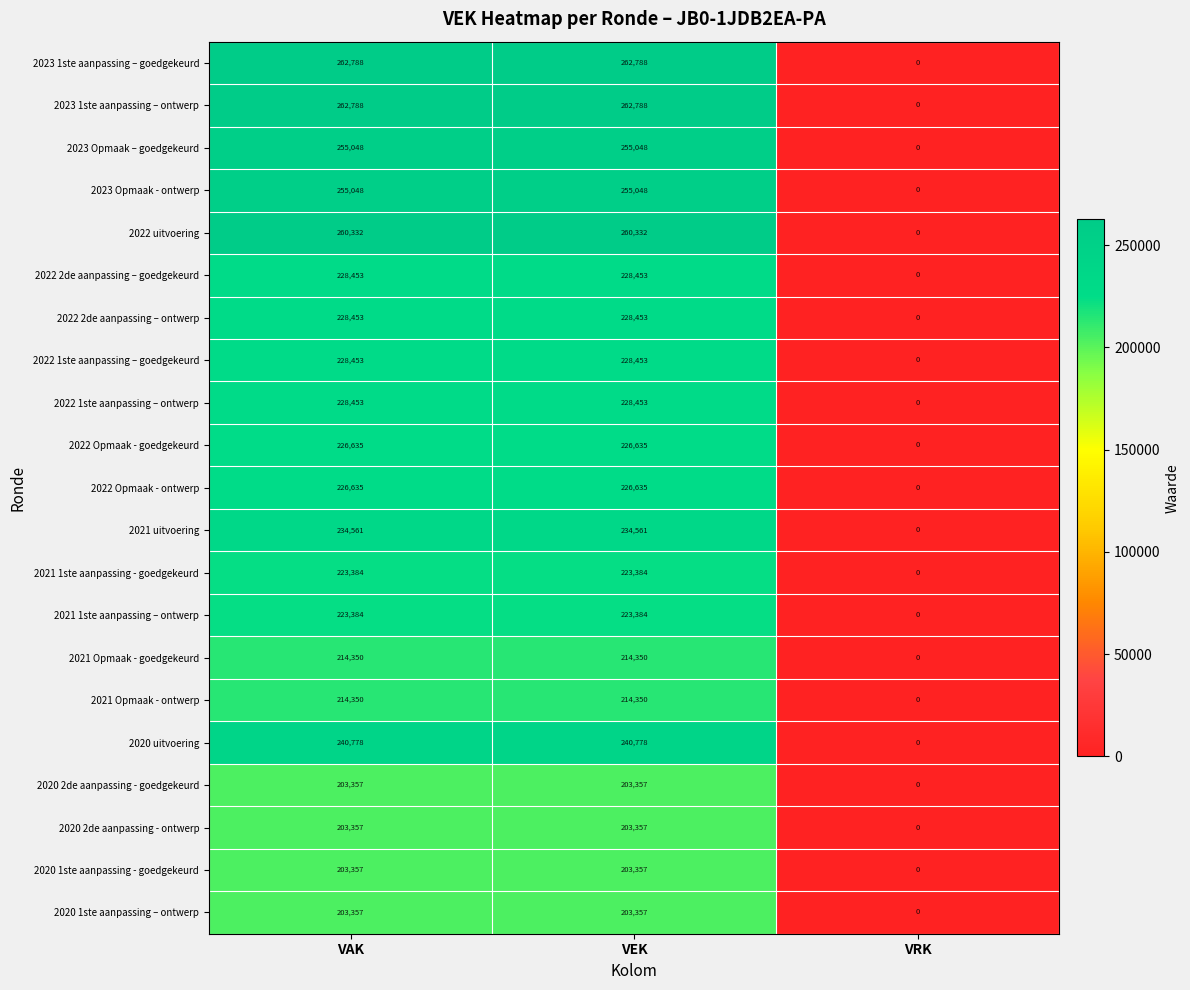

What is the maximum value shown in the chart?

262788